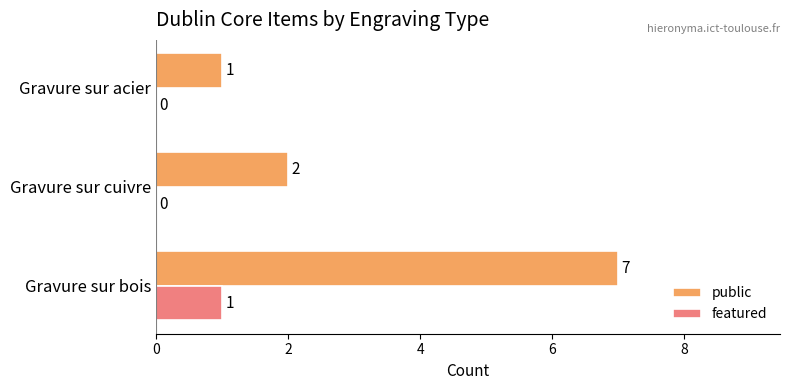

Between Gravure sur bois and Gravure sur acier, which series saw the biggest shift?

public